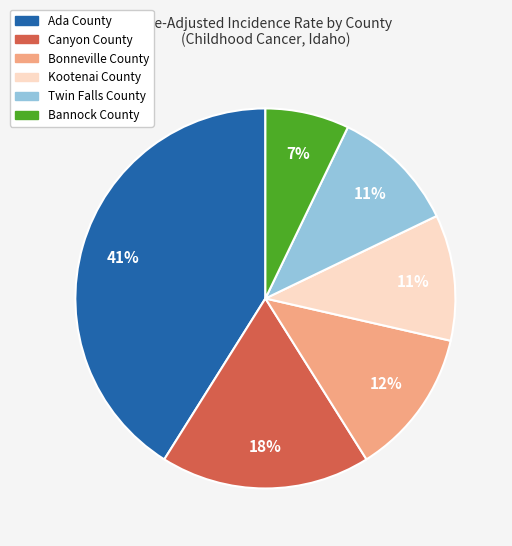

The Bannock County slice represents 7% of the pie. True or false?

True